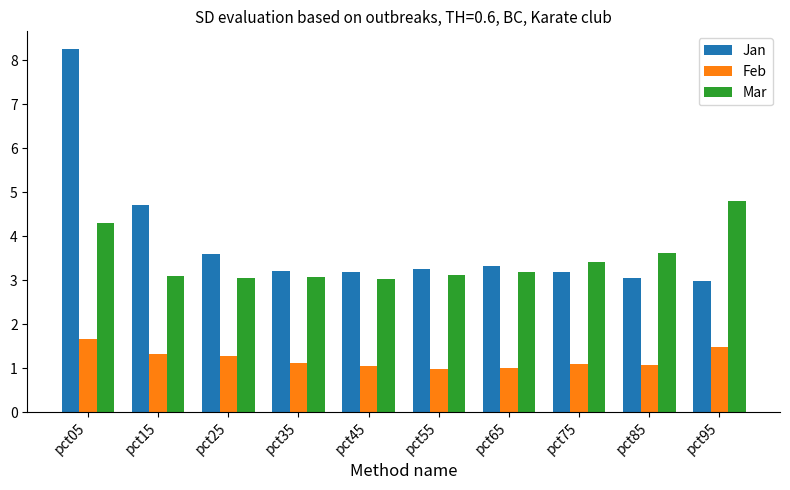

What is the approximate value of Jan at pct95?

3.0